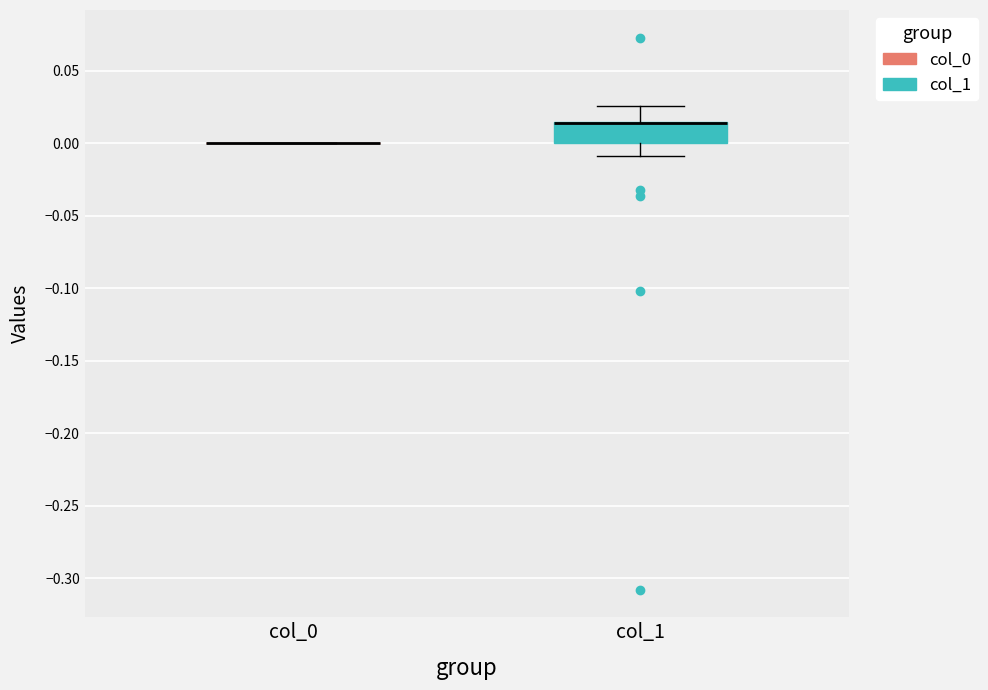

Reading left to right, read every box against the y-axis: the position of its median line, the range the box covers, and the ends of its whiskers. The values are not printed on the chart, so give them approximately, as read against the axis.

col_0: box collapsed to a line at 0.000, whiskers 0.000 to 0.000
col_1: median 0.015 (drawn on the box's upper edge), box 0.000 to 0.015, whiskers -0.010 to 0.025